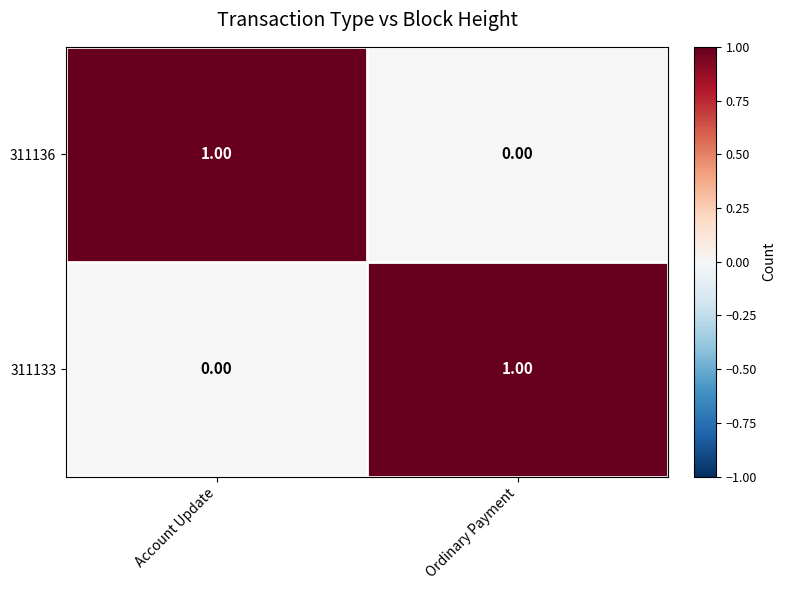

Is the value of 311136 at Ordinary Payment greater than the value of 311133 at Ordinary Payment?

No